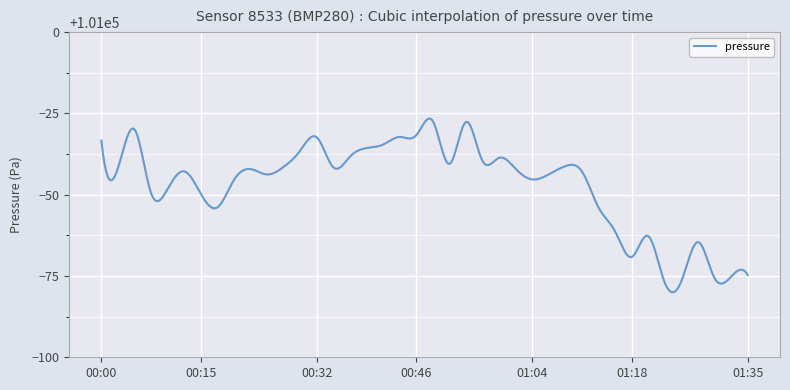

True or false: the data has more than 1 interior local peaks.

True